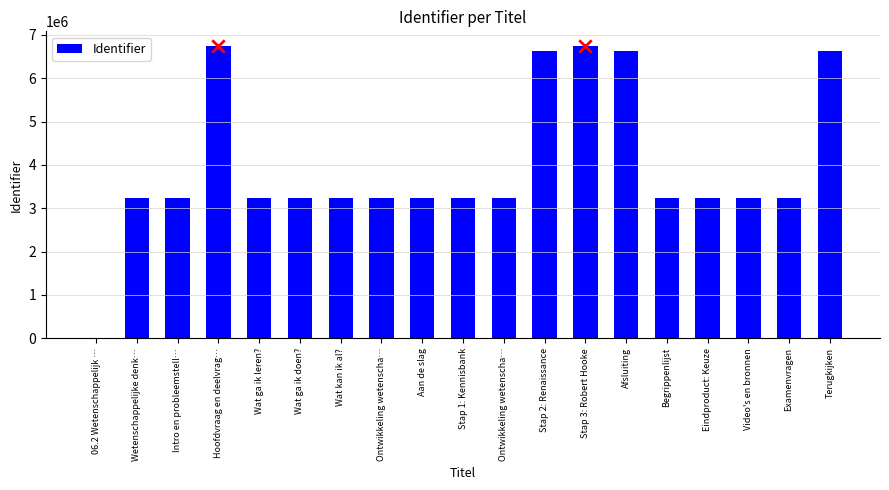

Which has a higher value, Video's en bronnen or Aan de slag?

Video's en bronnen